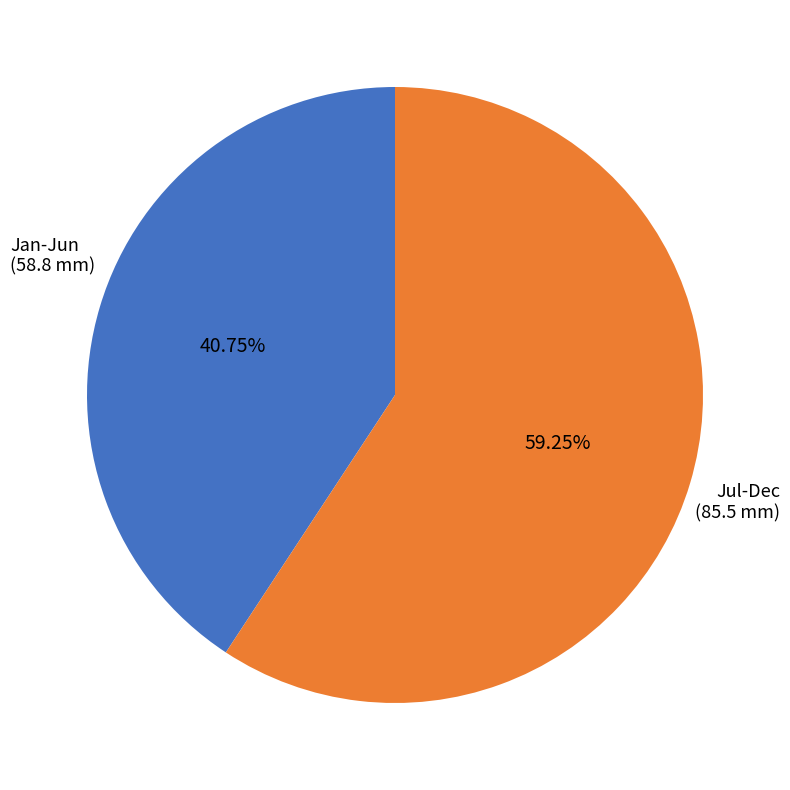

Which category has the biggest portion of the pie?

Jul-Dec